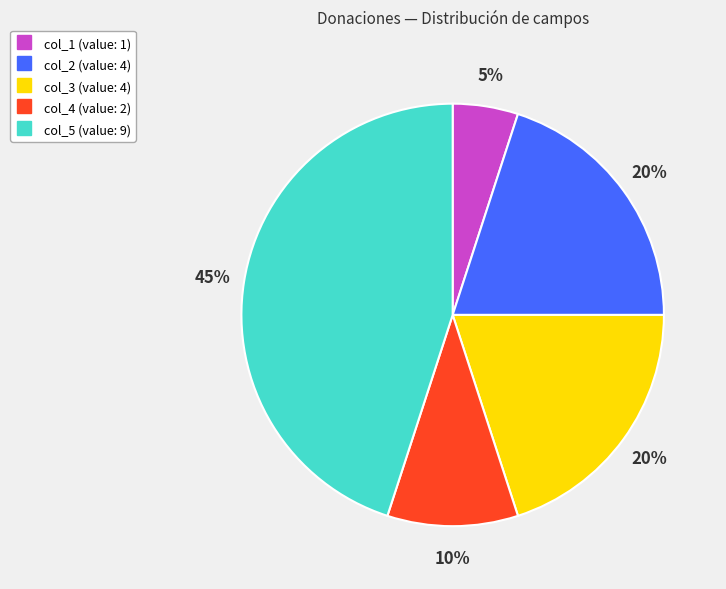

To the nearest percent, what is the difference between the largest and smallest slice percentages?

40%